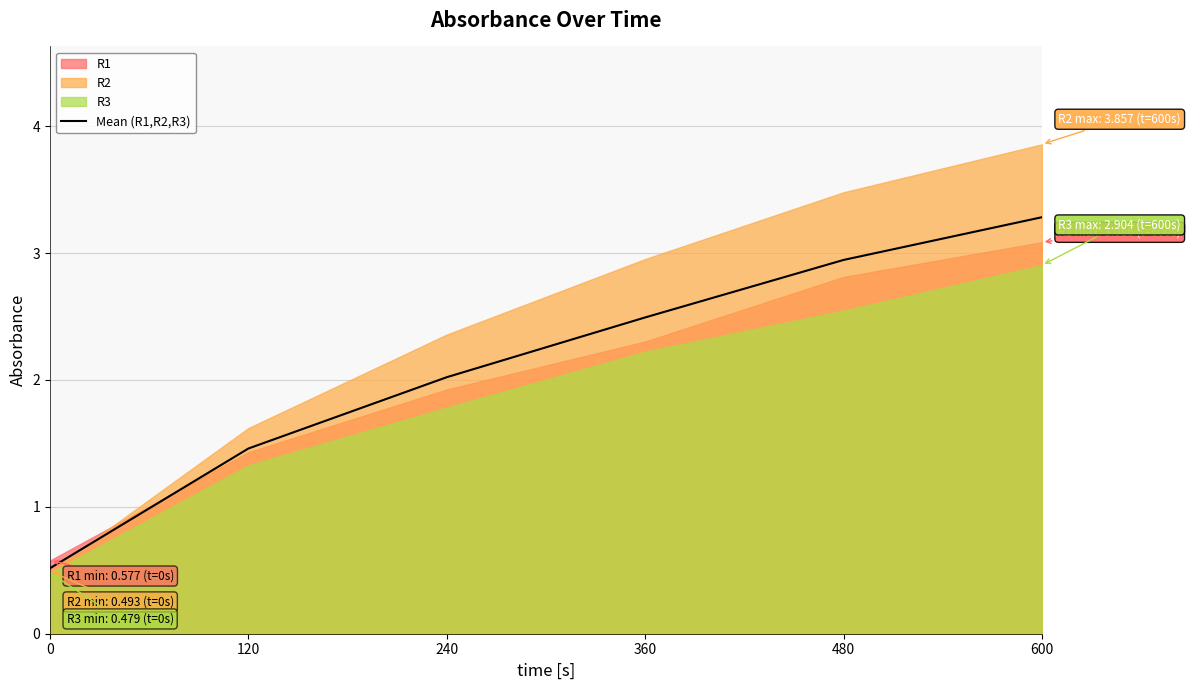

Reading left to right, list all the values displayed in this chart.

0=0.5	120=1.5	240=2.0	360=2.5	480=2.9	600=3.3